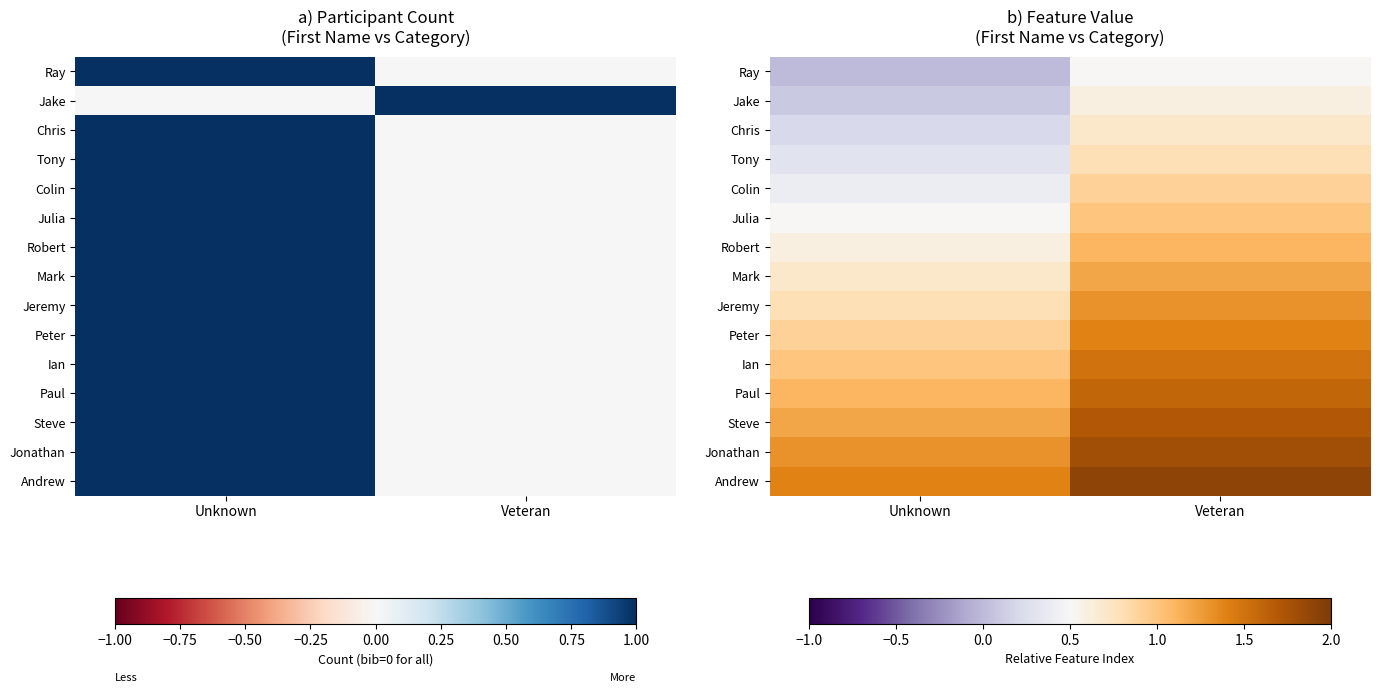

Which label corresponds to the largest value in the chart?

Veteran